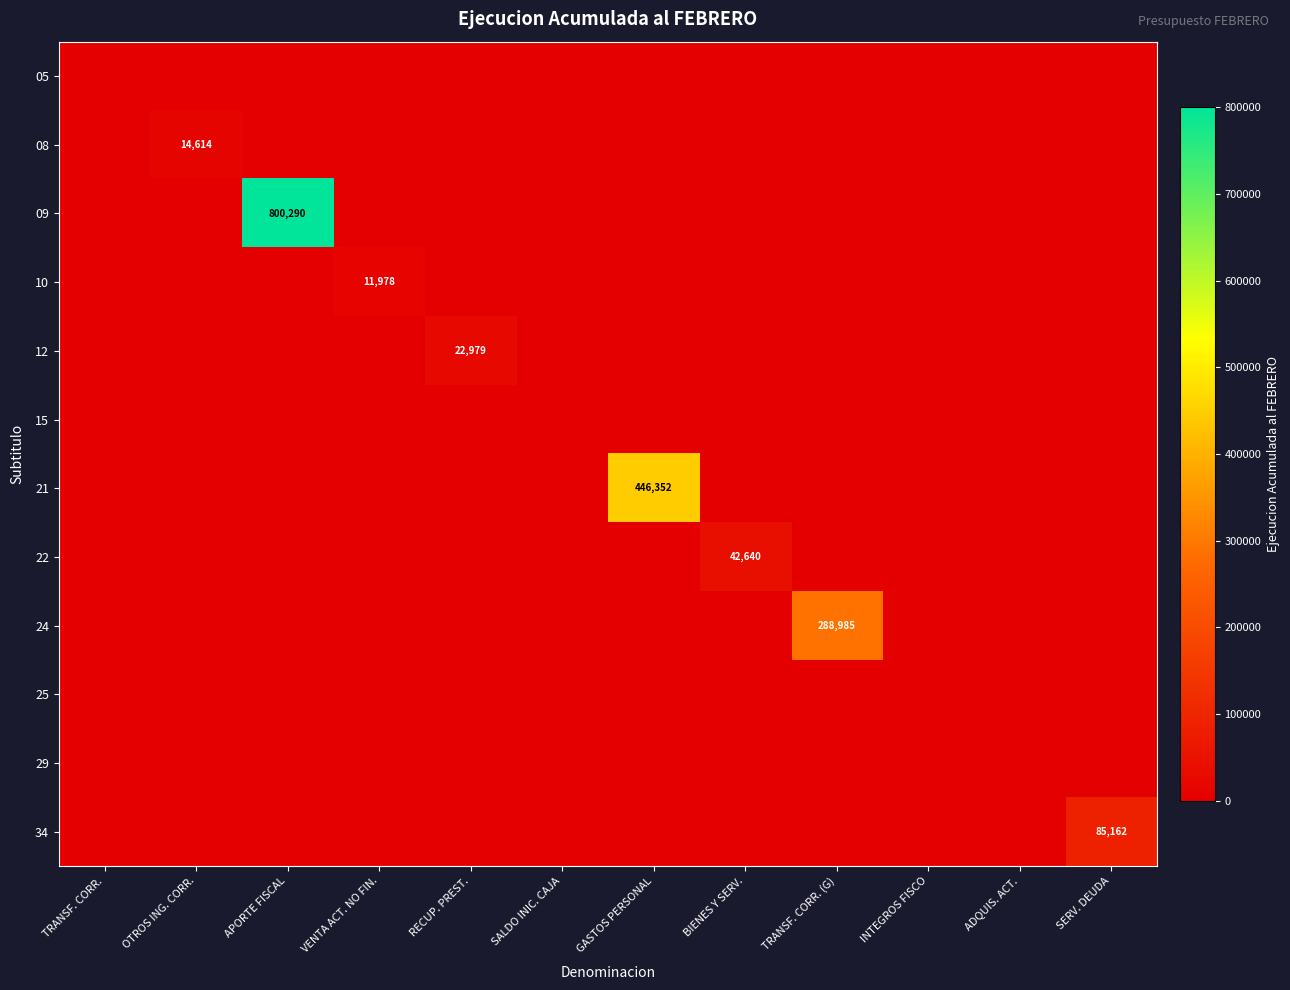

Is it true that 22 equals 22874 at INTEGROS FISCO?

False